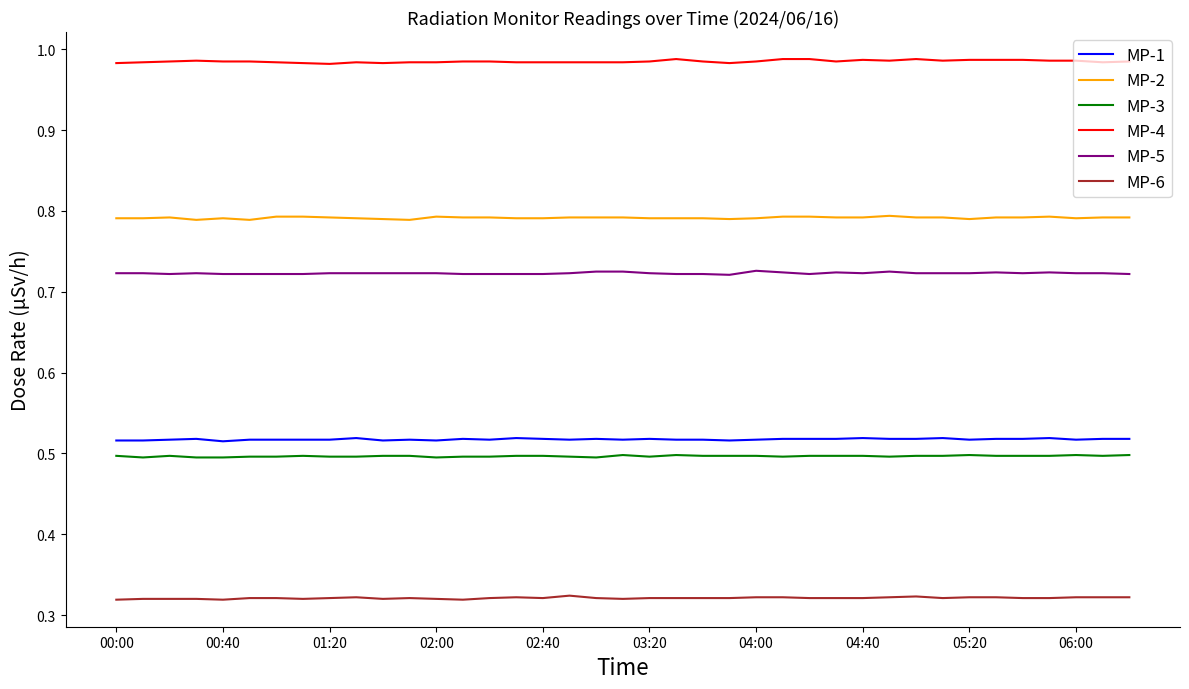

True or false: MP-2 and MP-4 cross at least once.

False